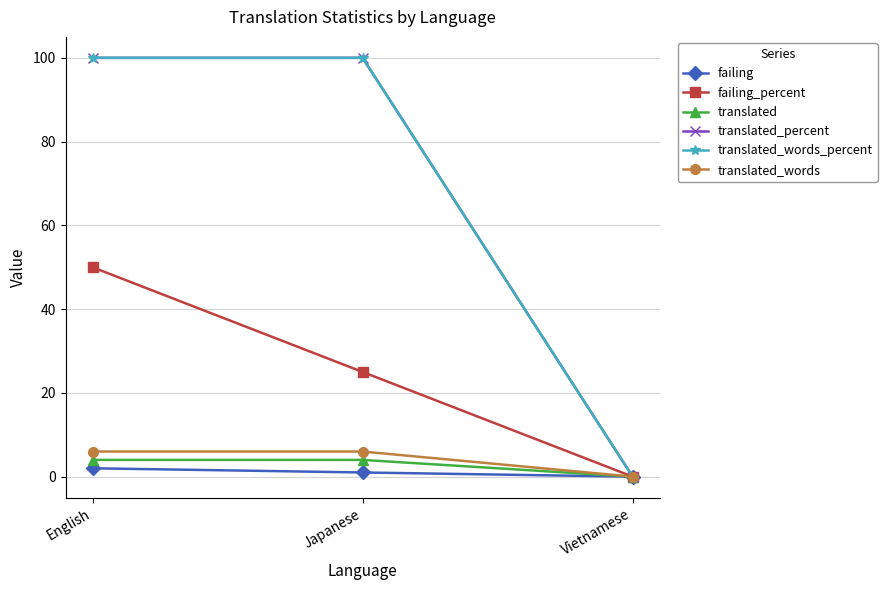

Is it true that translated_percent equals 100 at English?

True